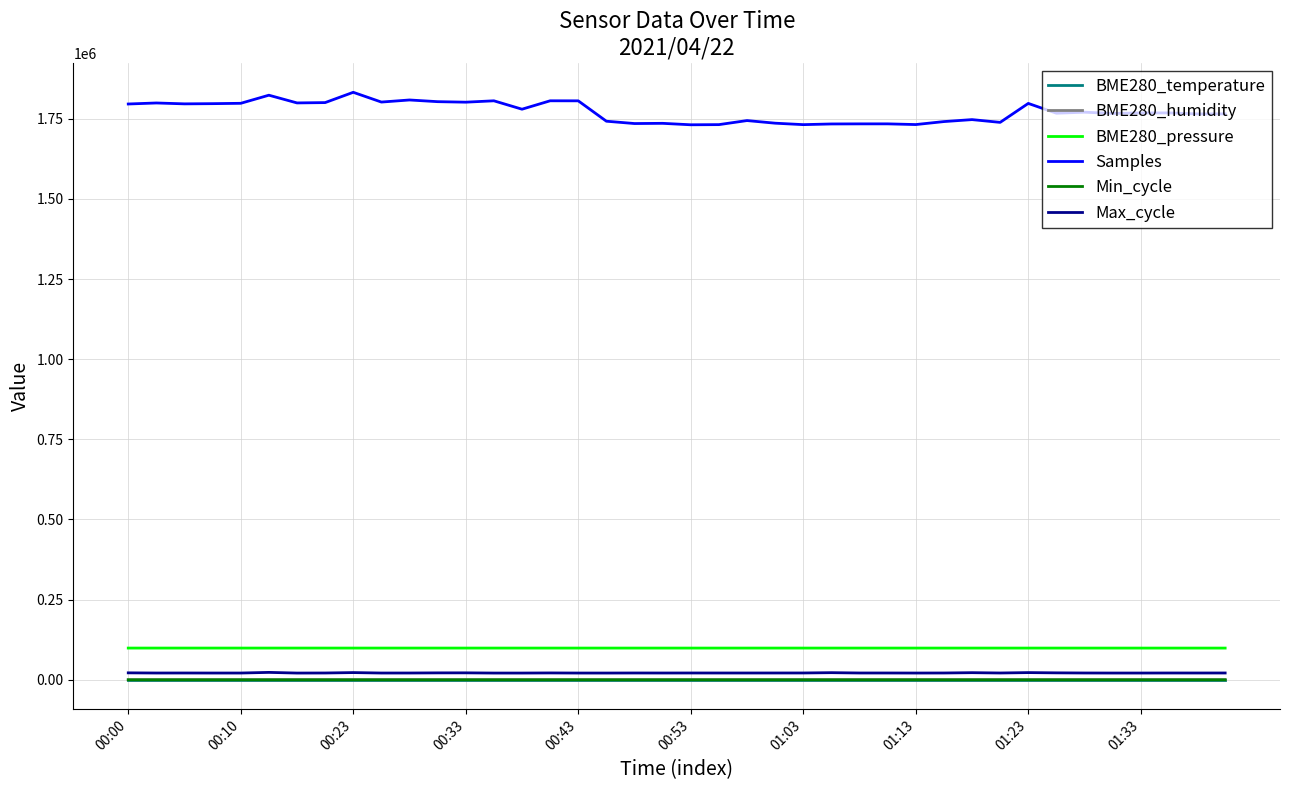

Which series has the largest range (max minus min)?

Samples